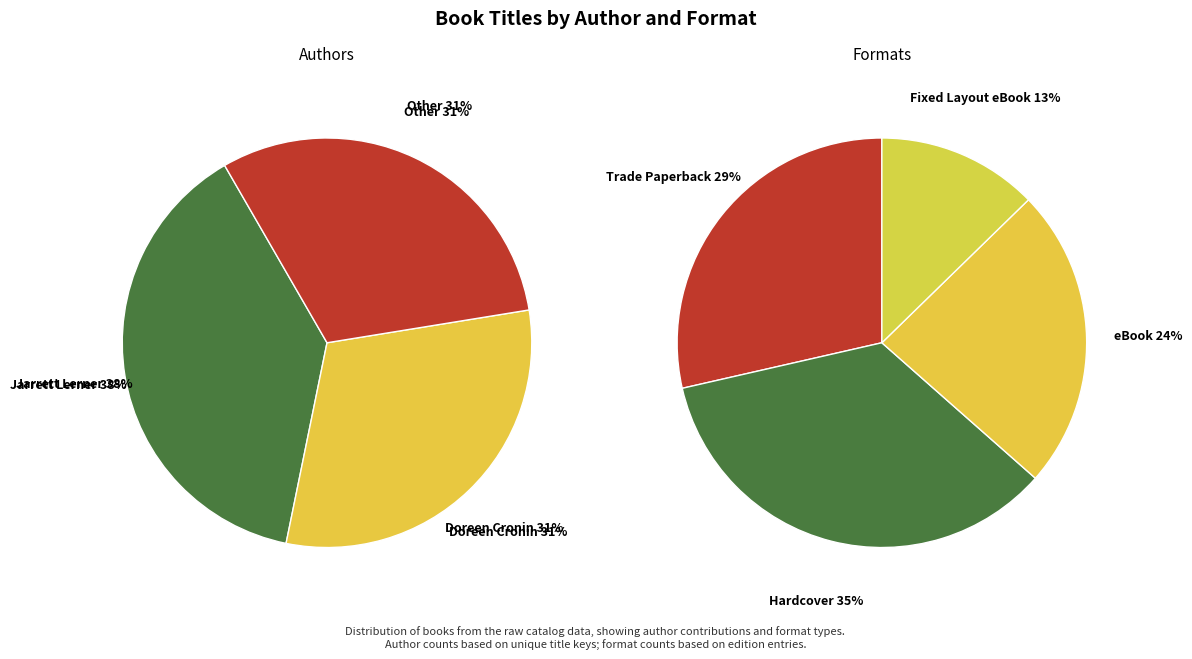

Which has a higher value, Hardcover or Spiral bound?

Hardcover